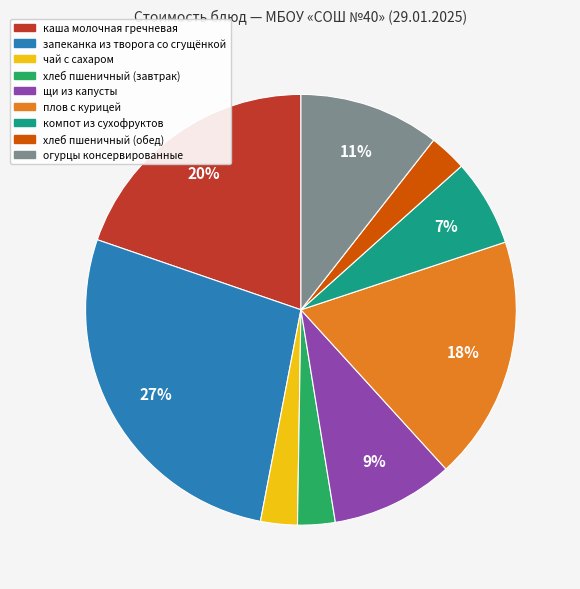

Is it true that компот из сухофруктов is 7% of the pie?

True